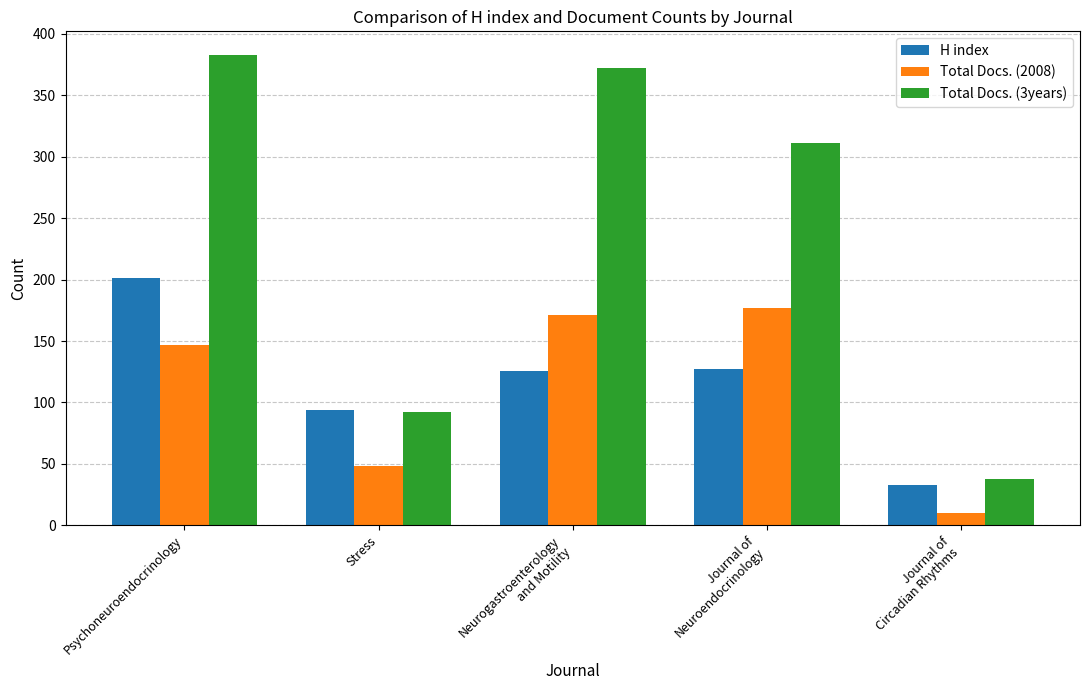

What is the sum of the Total Docs. (3years) values at Journal of
Neuroendocrinology and Neurogastroenterology
and Motility?

683